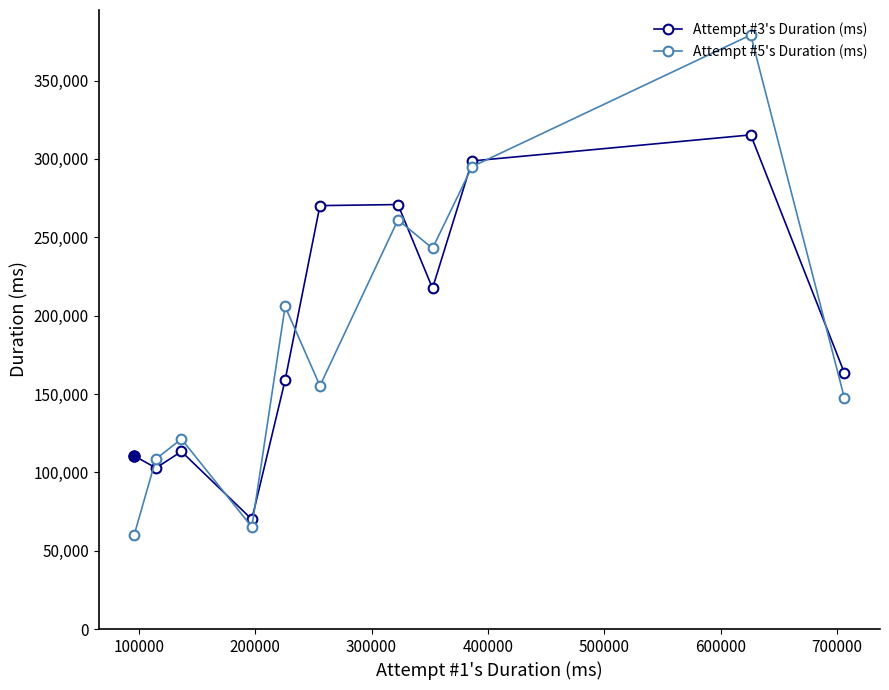

What is the value of the Attempt #3's Duration (ms) point at the 6th from the left?

270216